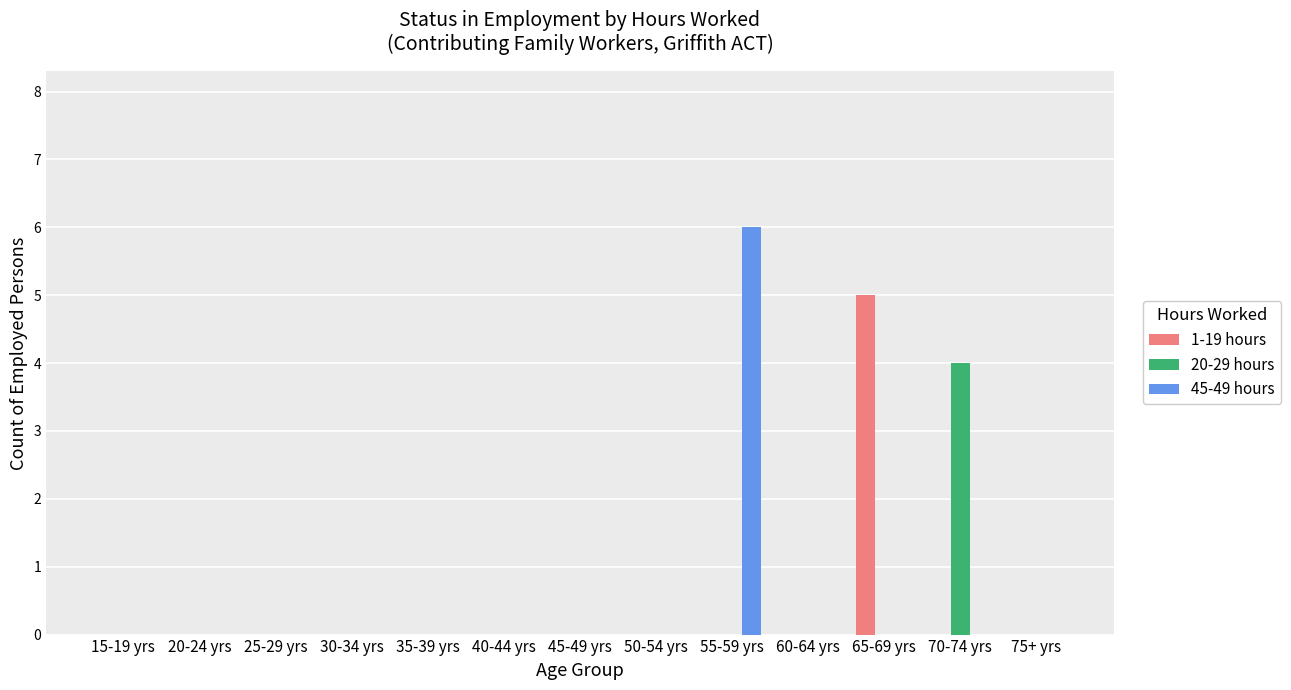

How many categories are shown in the chart?

13